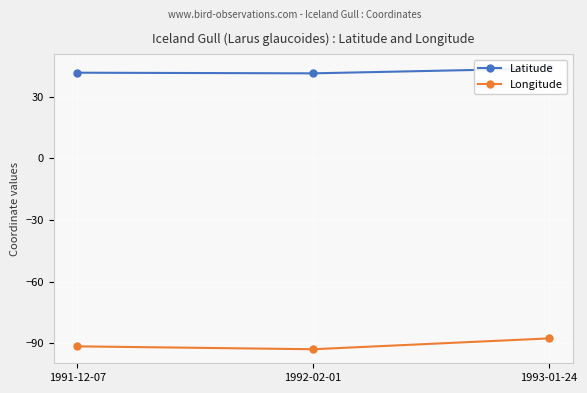

Reading left to right, list all the values displayed in this chart.

Latitude: 41.7	41.4	43.8
Longitude: -91.6	-93.0	-87.7